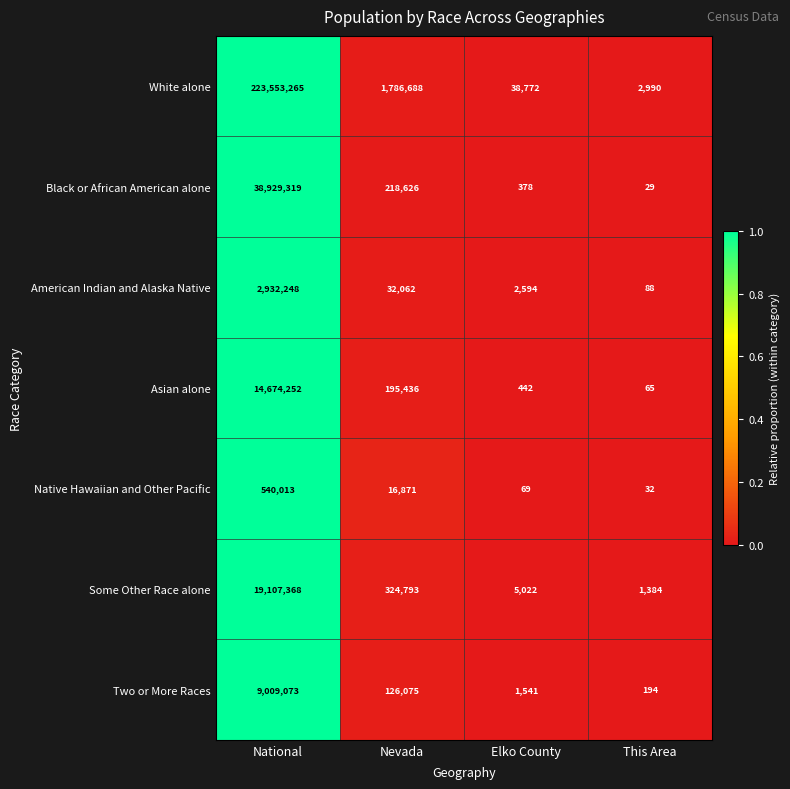

Reading left to right, list all the values displayed in this chart.

White alone: National=223553265	Nevada=1786688	Elko County=38772	This Area=2990
Black or African American alone: National=38929319	Nevada=218626	Elko County=378	This Area=29
American Indian and Alaska Native: National=2932248	Nevada=32062	Elko County=2594	This Area=88
Asian alone: National=14674252	Nevada=195436	Elko County=442	This Area=65
Native Hawaiian and Other Pacific: National=540013	Nevada=16871	Elko County=69	This Area=32
Some Other Race alone: National=19107368	Nevada=324793	Elko County=5022	This Area=1384
Two or More Races: National=9009073	Nevada=126075	Elko County=1541	This Area=194